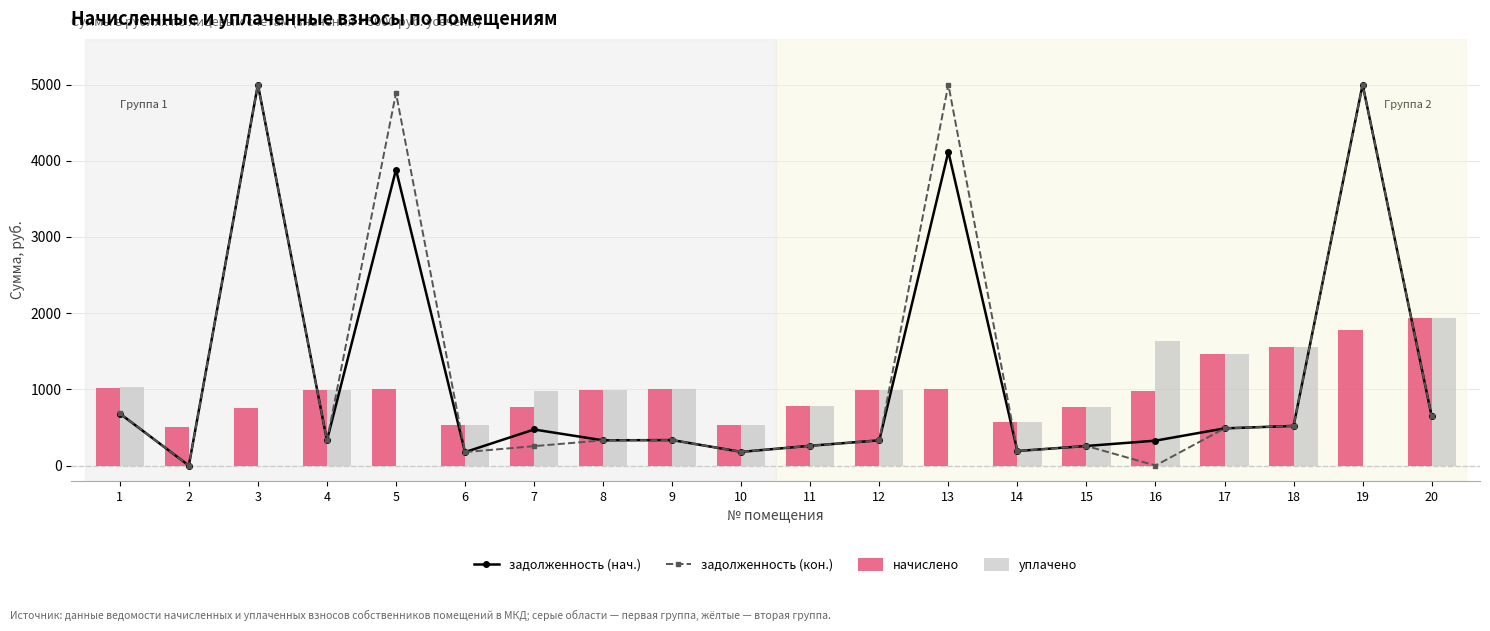

Where is начислено nearest to the value 1221?

1